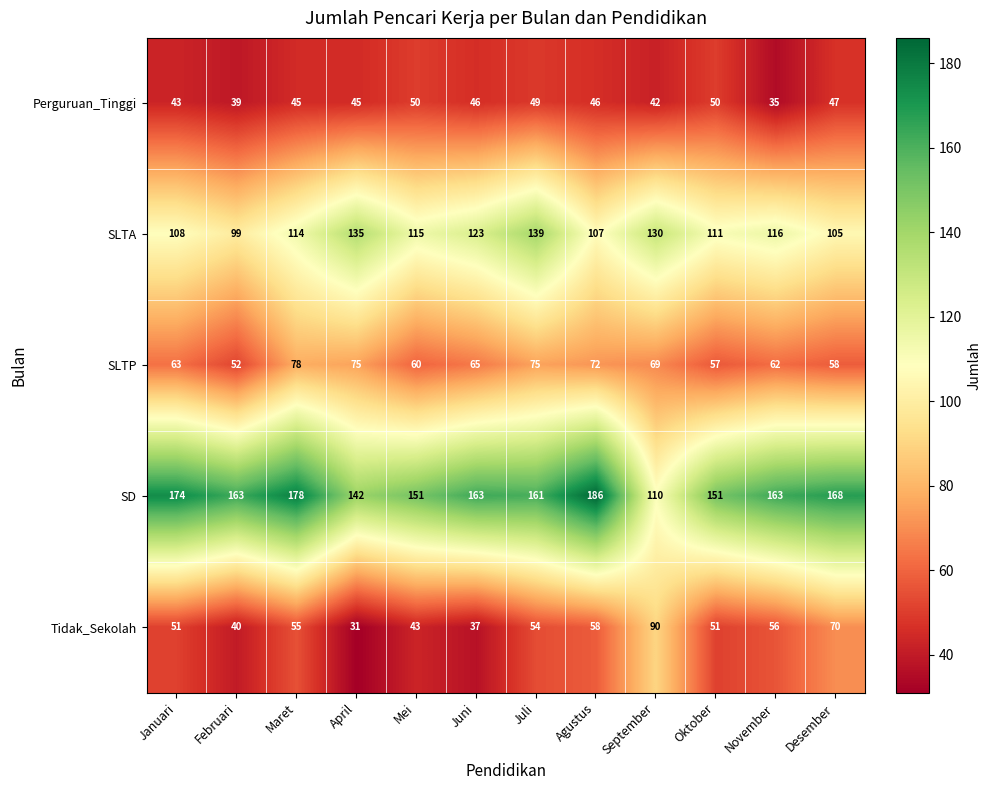

Rank the series at Desember from lowest to highest value.

Perguruan_Tinggi, SLTP, Tidak_Sekolah, SLTA, SD